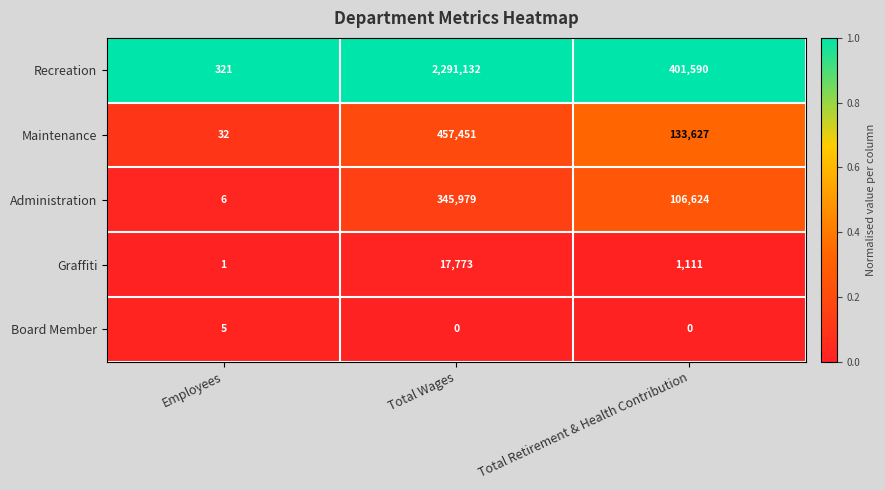

What is the spread (max minus min) of values at Total Retirement & Health Contribution?

401590